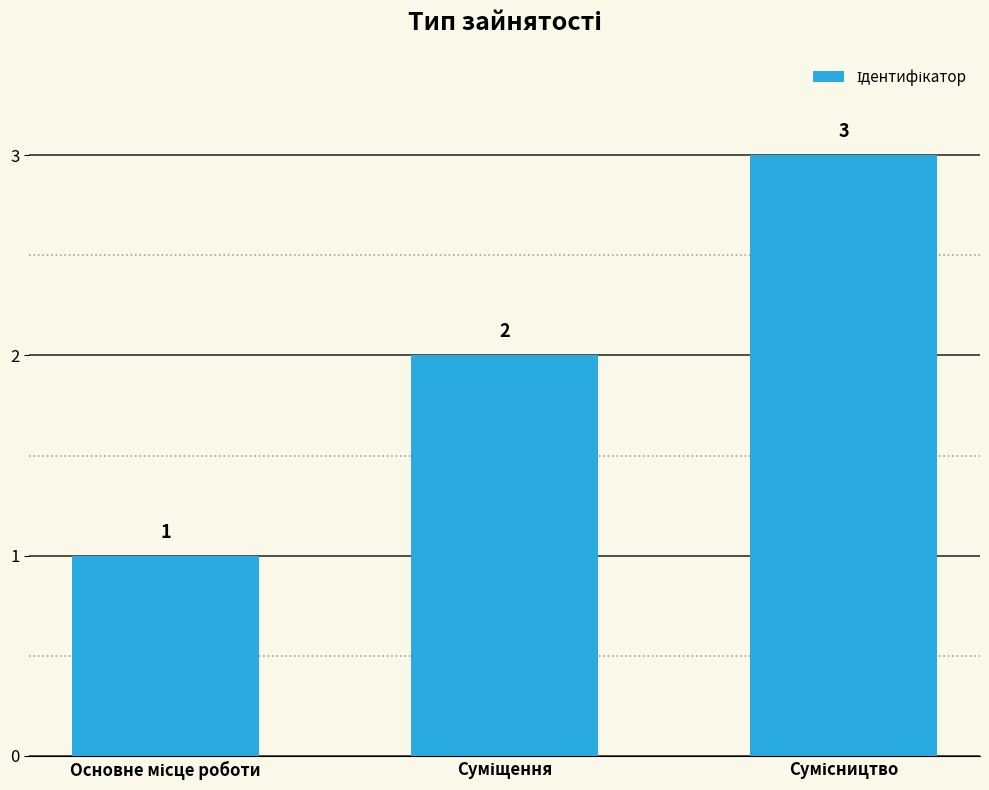

Count the values in the range 1 to 3.

3